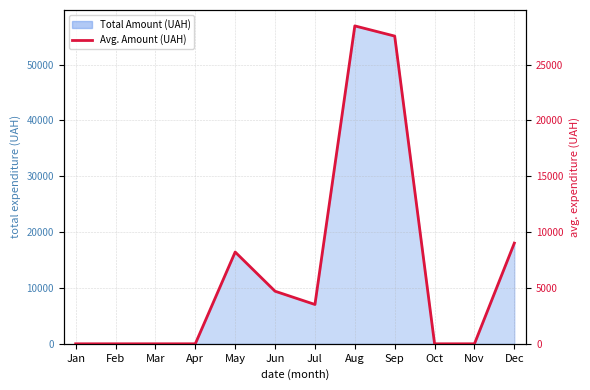

Between Sep and Dec, which is larger?

Sep